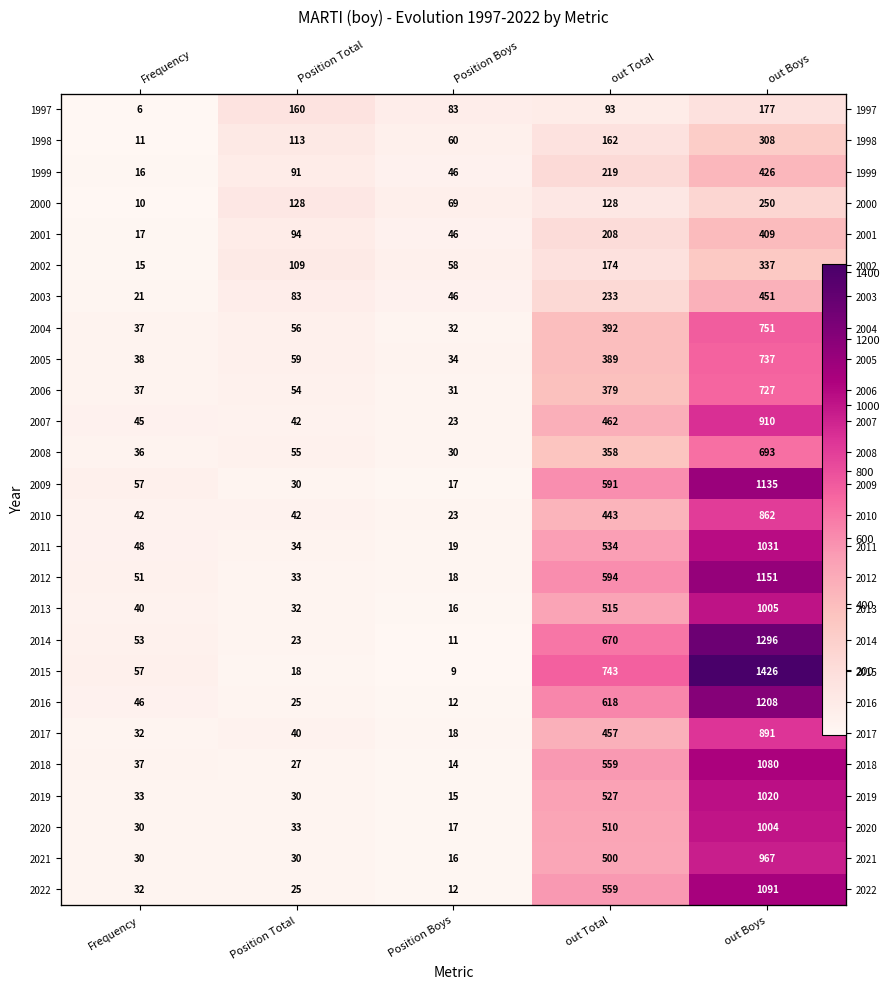

How many values in the 2014 series are below 53?

2